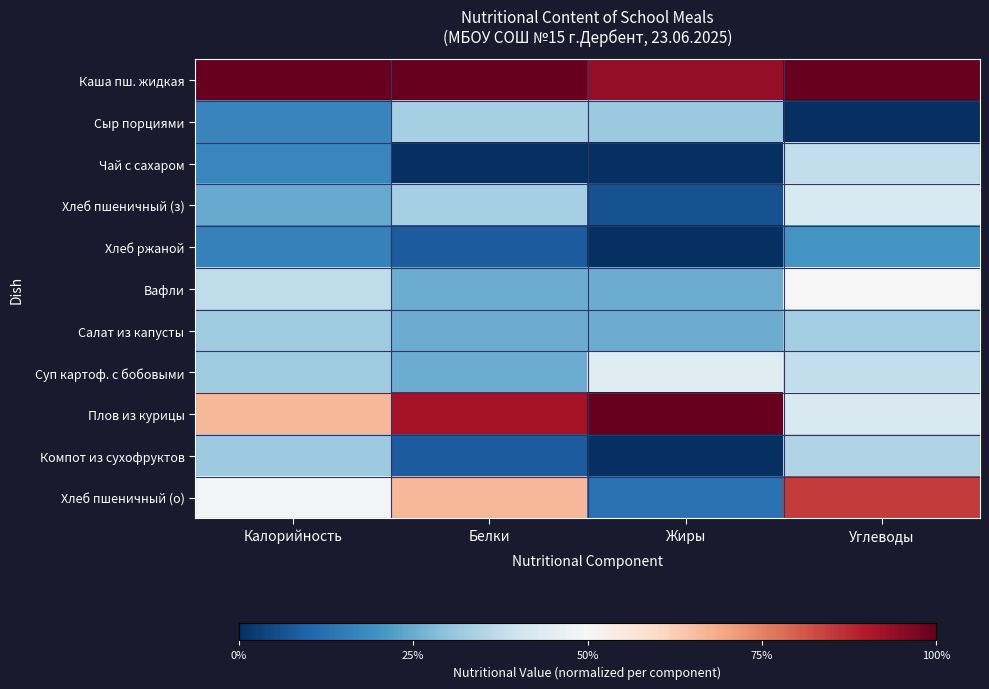

What is the total value across all series at Жиры?

3.4